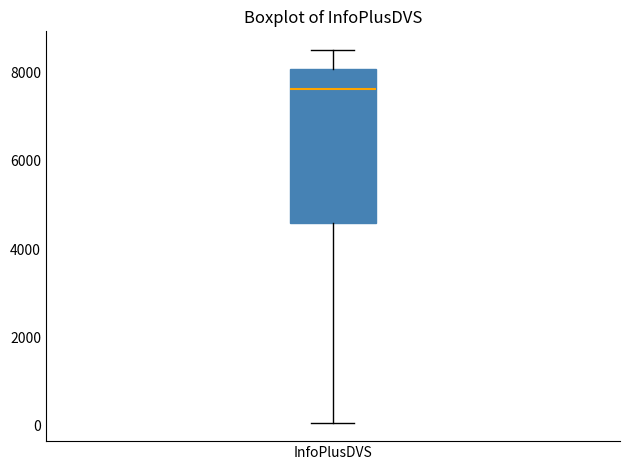

Where is the upper edge of the box for InfoPlusDVS on the y-axis? The values are not printed on the chart, so give them approximately, as read against the axis.

8000